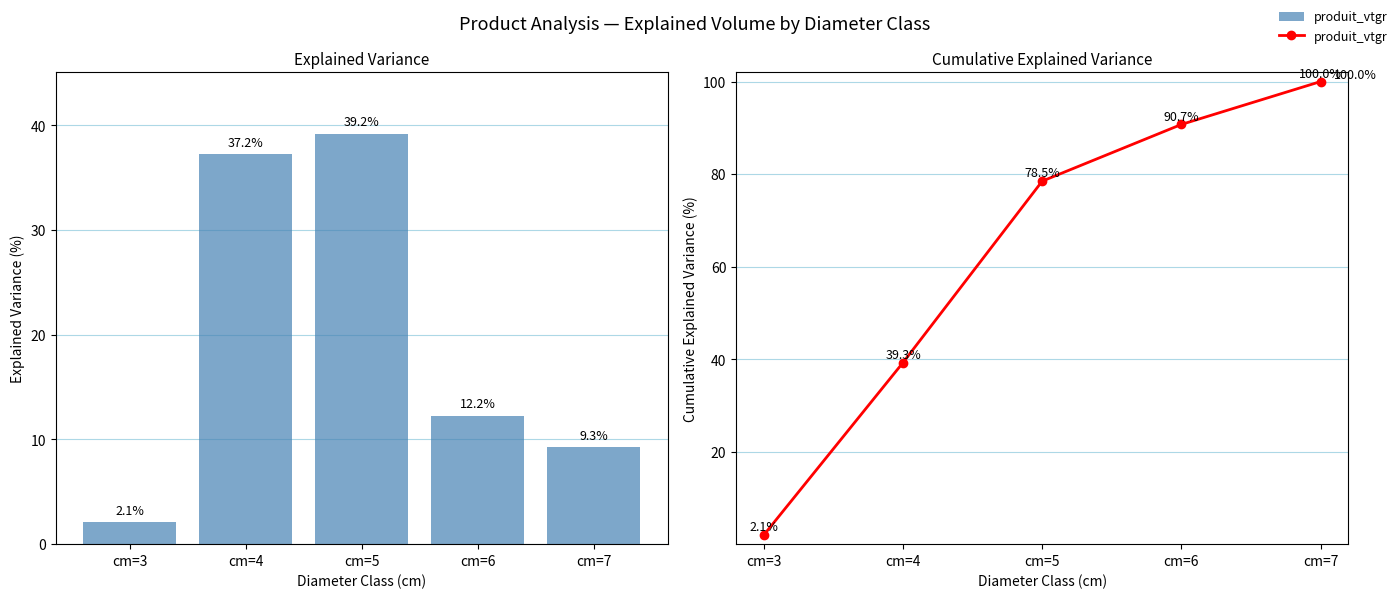

What is the difference between the values at cm=7 and cm=5?

21.5